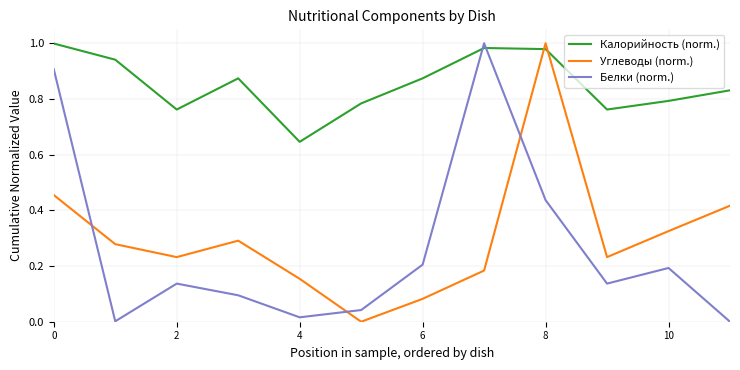

Which series has the largest total across all categories?

Калорийность (norm.)